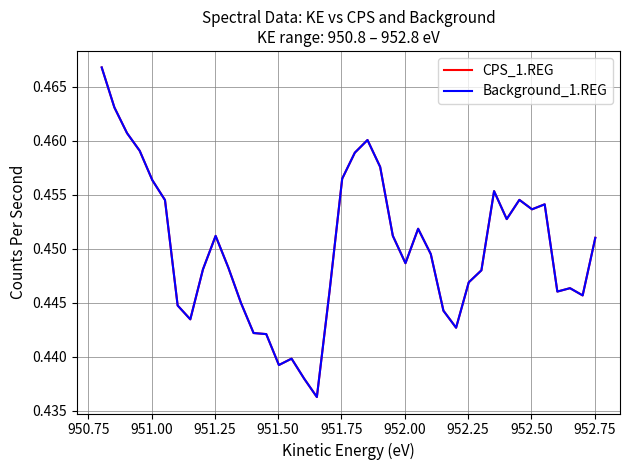

True or false: Background_1.REG and CPS_1.REG cross at least once.

False